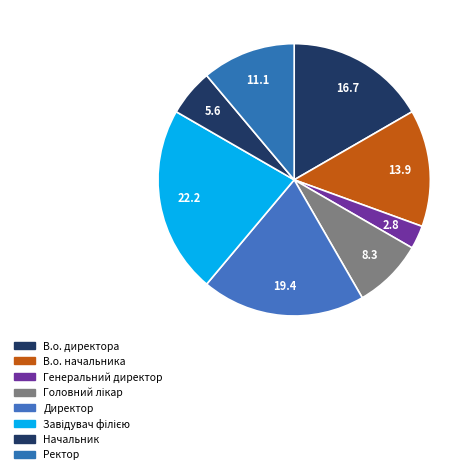

Which category has the biggest portion of the pie?

Завідувач філією